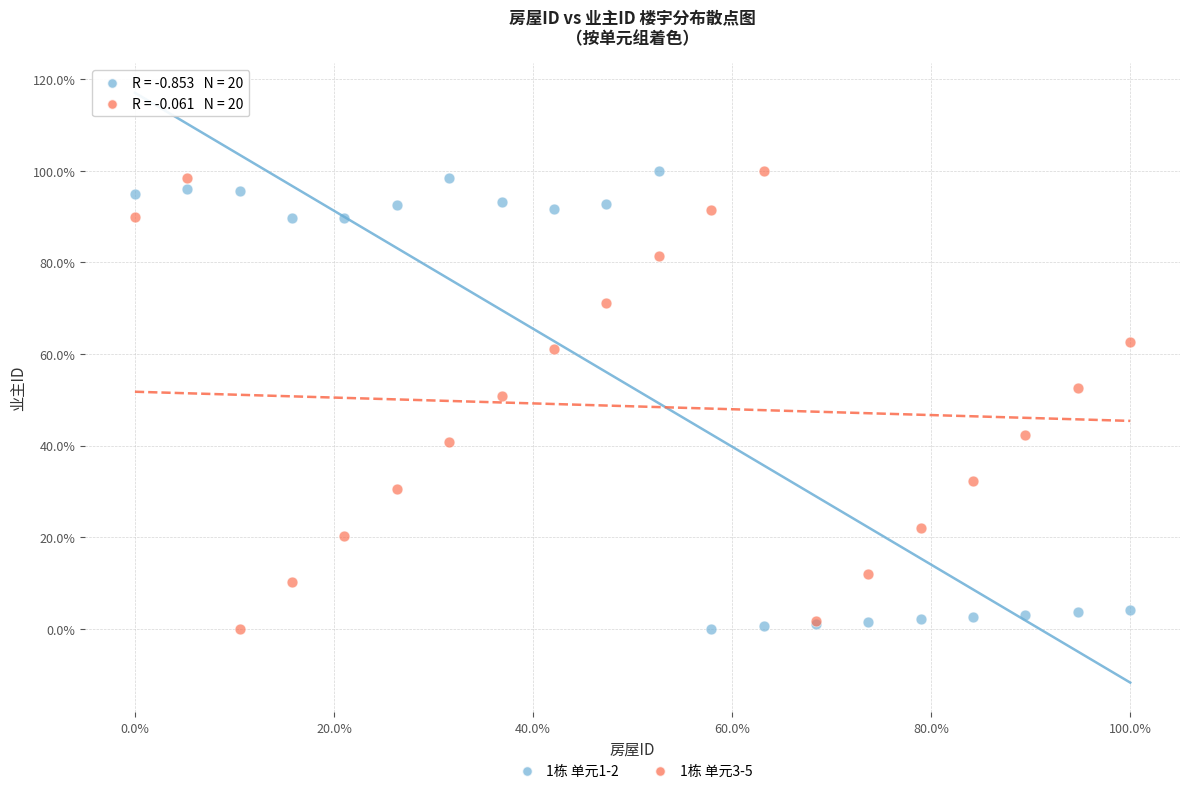

What are all the series names shown in the legend?

1栋 单元1-2, 1栋 单元3-5